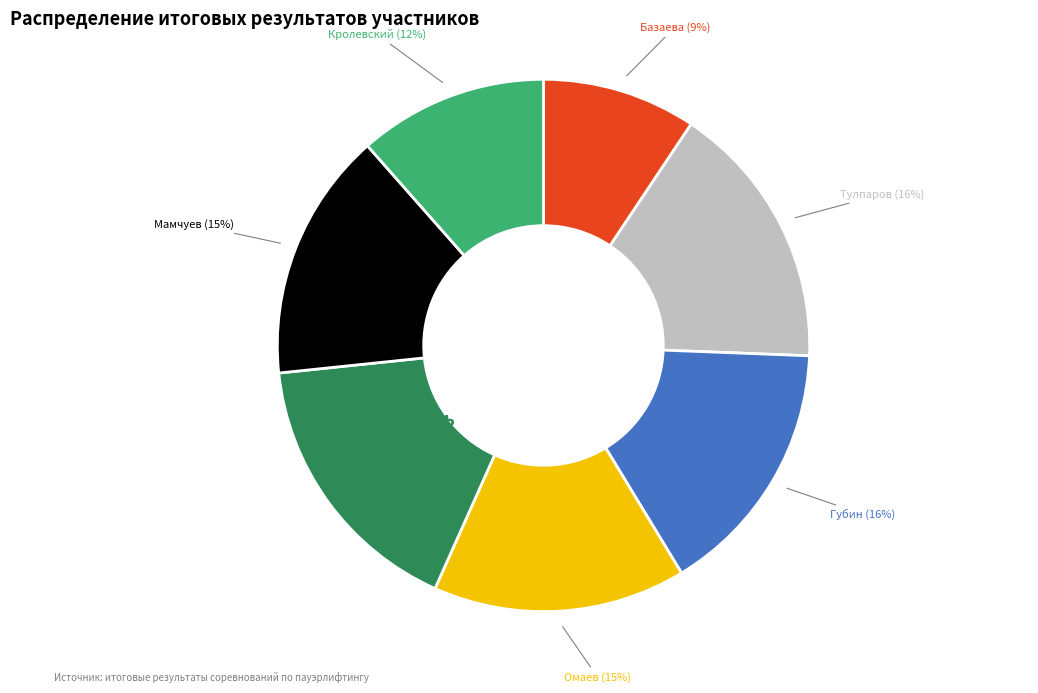

To the nearest percent, what is the average slice percentage?

14%